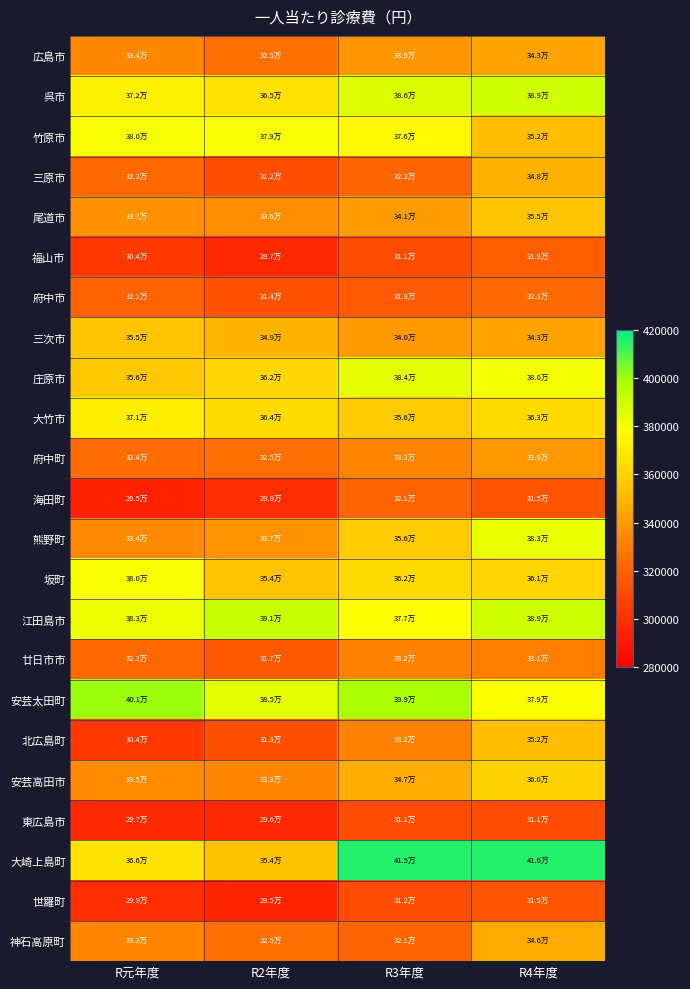

Which series has the largest total across all categories?

安芸太田町